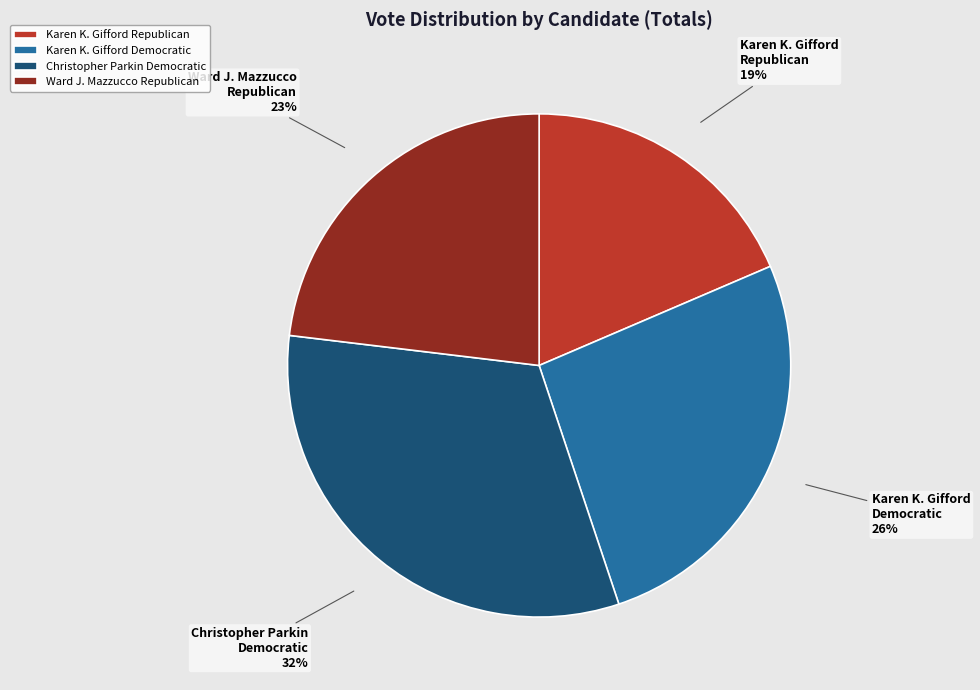

Rank the categories by value from lowest to highest.

Karen K. Gifford Republican, Ward J. Mazzucco Republican, Karen K. Gifford Democratic, Christopher Parkin Democratic